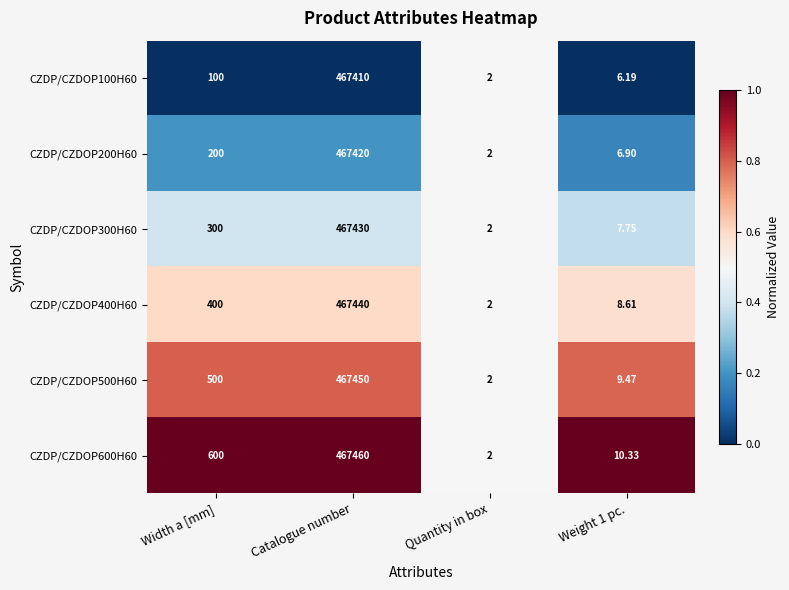

Is the value of CZDP/CZDOP300H60 at Weight 1 pc. greater than the value of CZDP/CZDOP200H60 at Quantity in box?

Yes